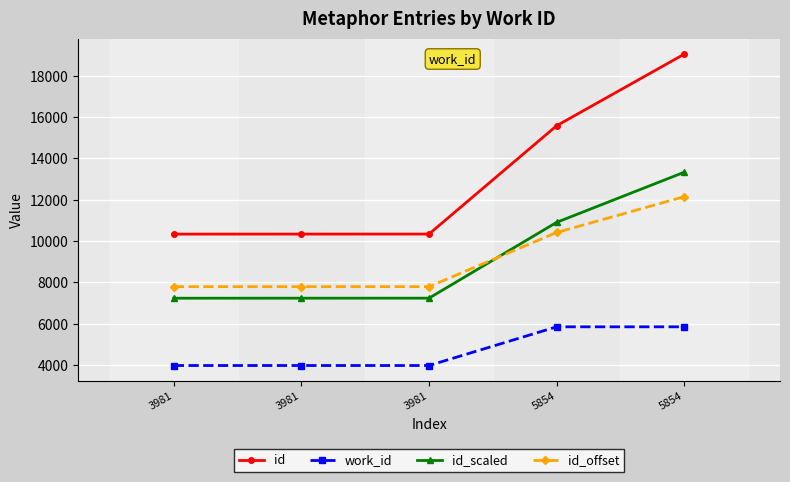

What is the difference between the highest and lowest values at 3981?

6359.0